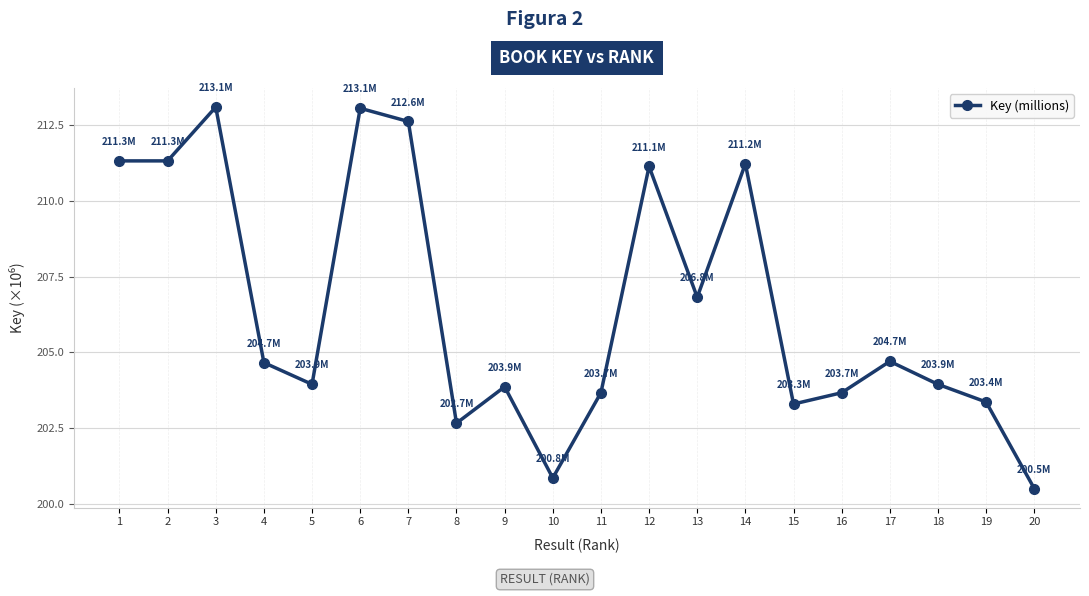

What is the minimum value shown in the chart?

200.5